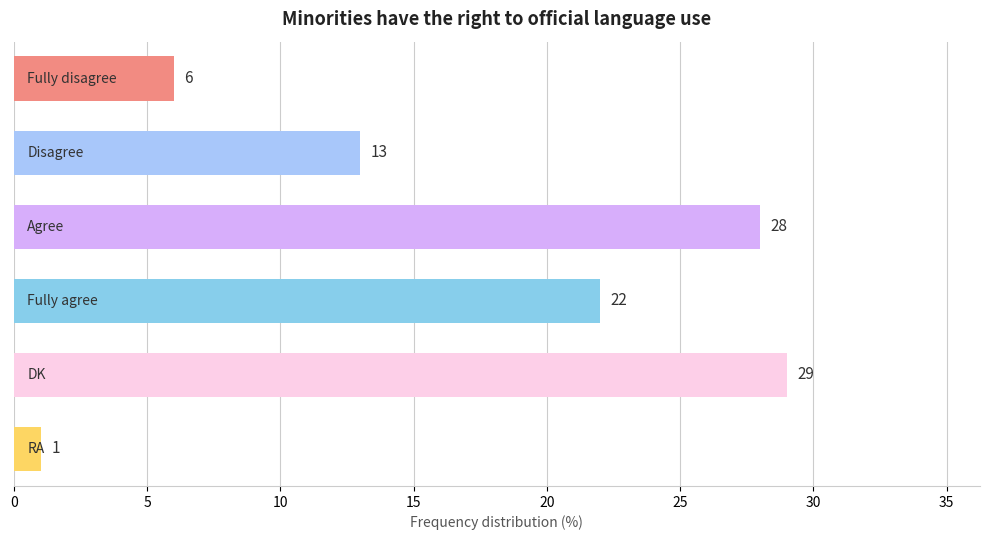

What is the value of the 5th bar from the top?

29